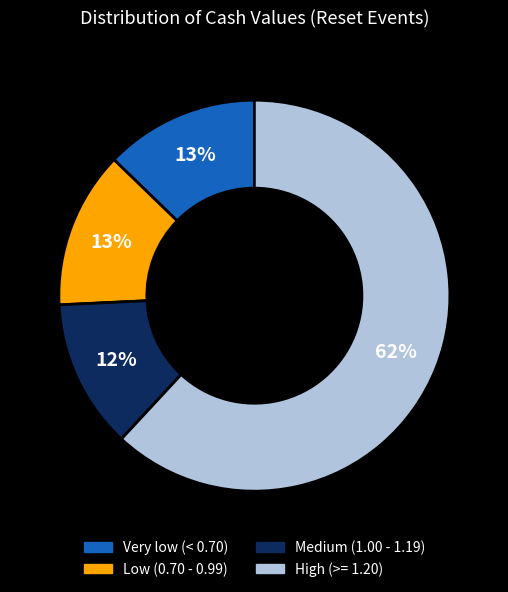

To the nearest percent, what is the difference between the largest and smallest slice percentages?

50%